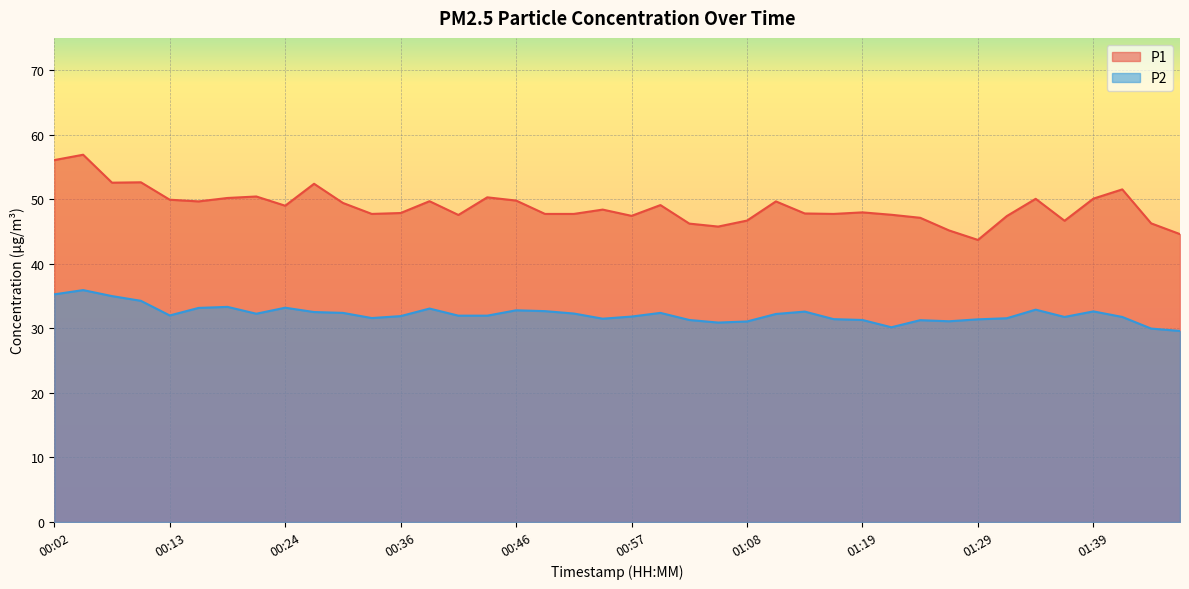

In P1, how many points are higher than both neighbors (excluding endpoints)?

12